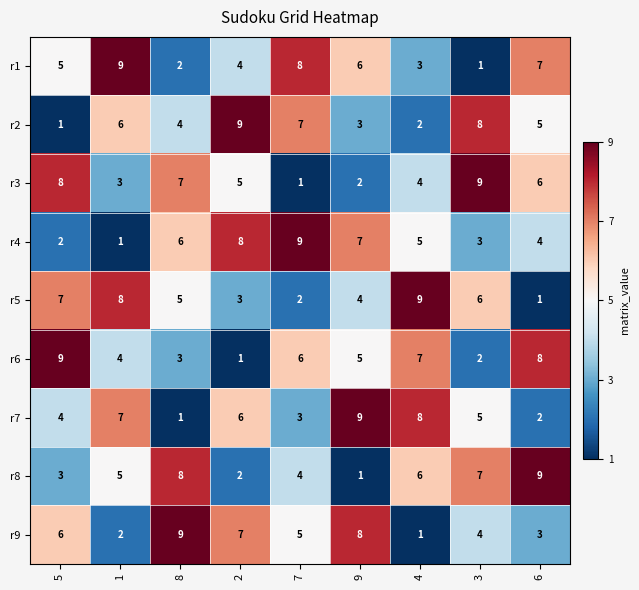

Rank the categories by r9 value from lowest to highest.

4, 1, 6, 3, 7, 5, 2, 9, 8